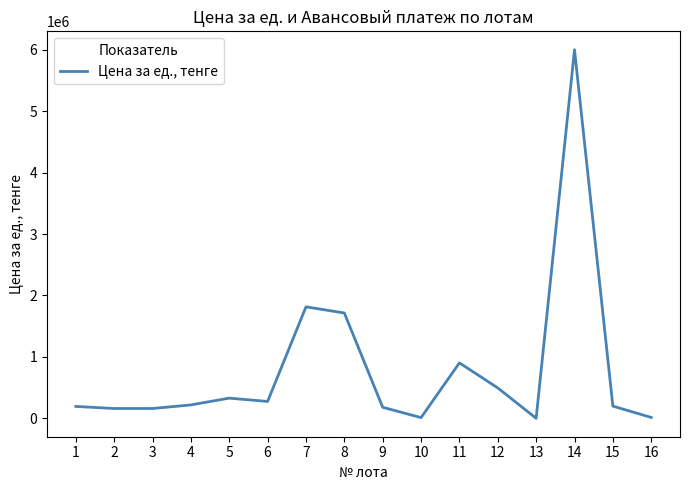

How many values are below 218500?

8